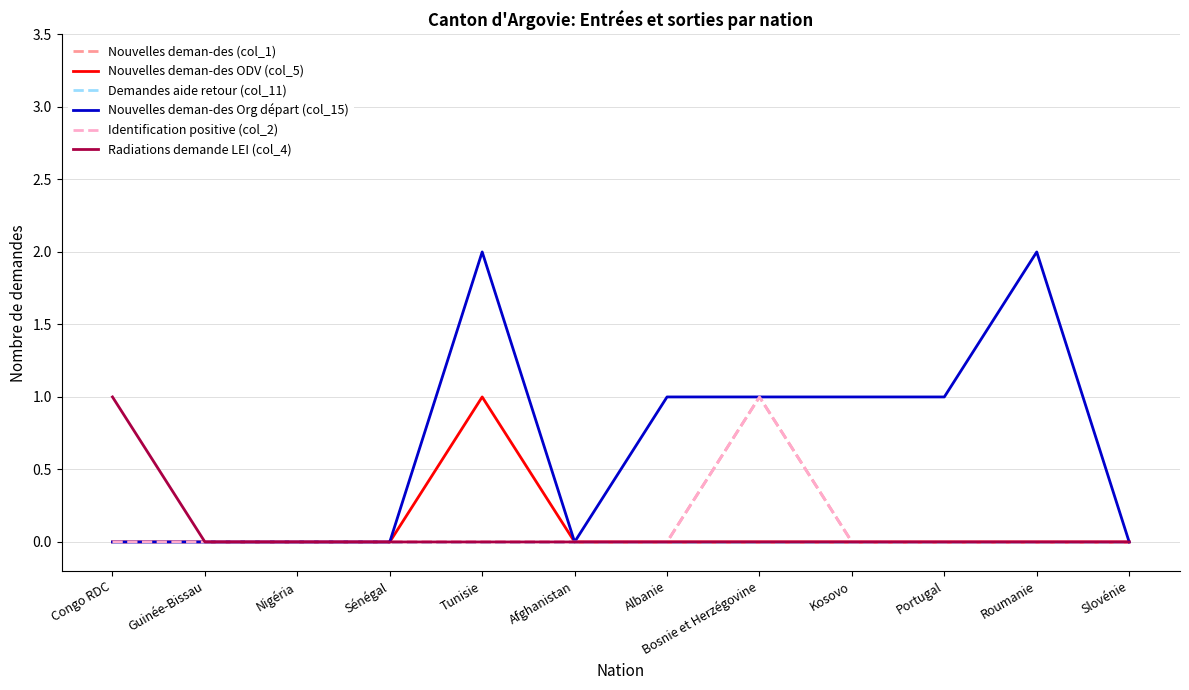

Does the chart have visible grid lines?

Yes